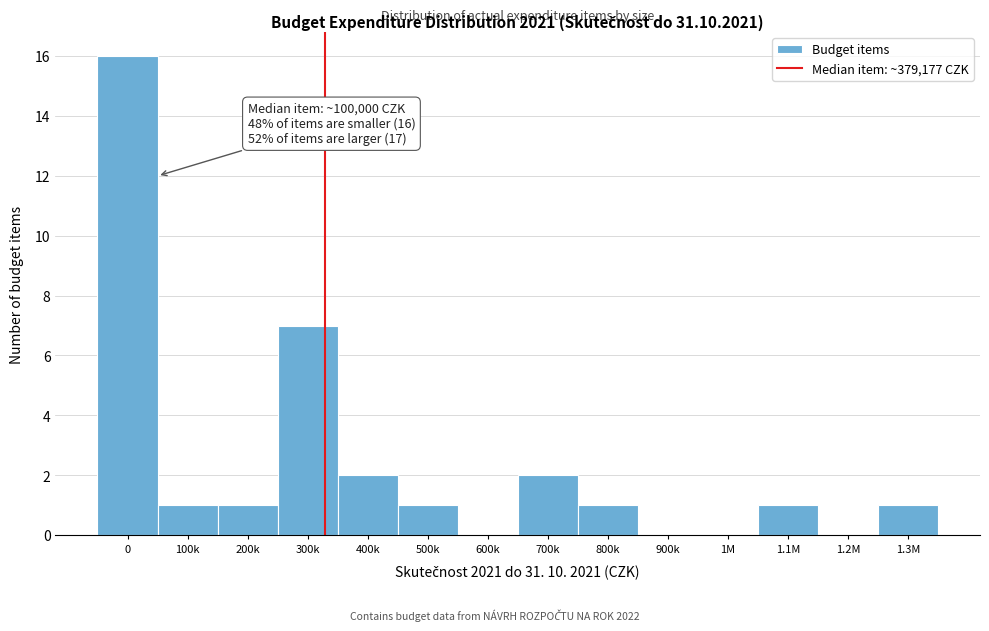

Reading right to left, list all the values displayed in this chart.

1.3M=1	1.2M=0	1.1M=1	1M=0	900k=0	800k=1	700k=2	600k=0	500k=1	400k=2	300k=7	200k=1	100k=1	0=16